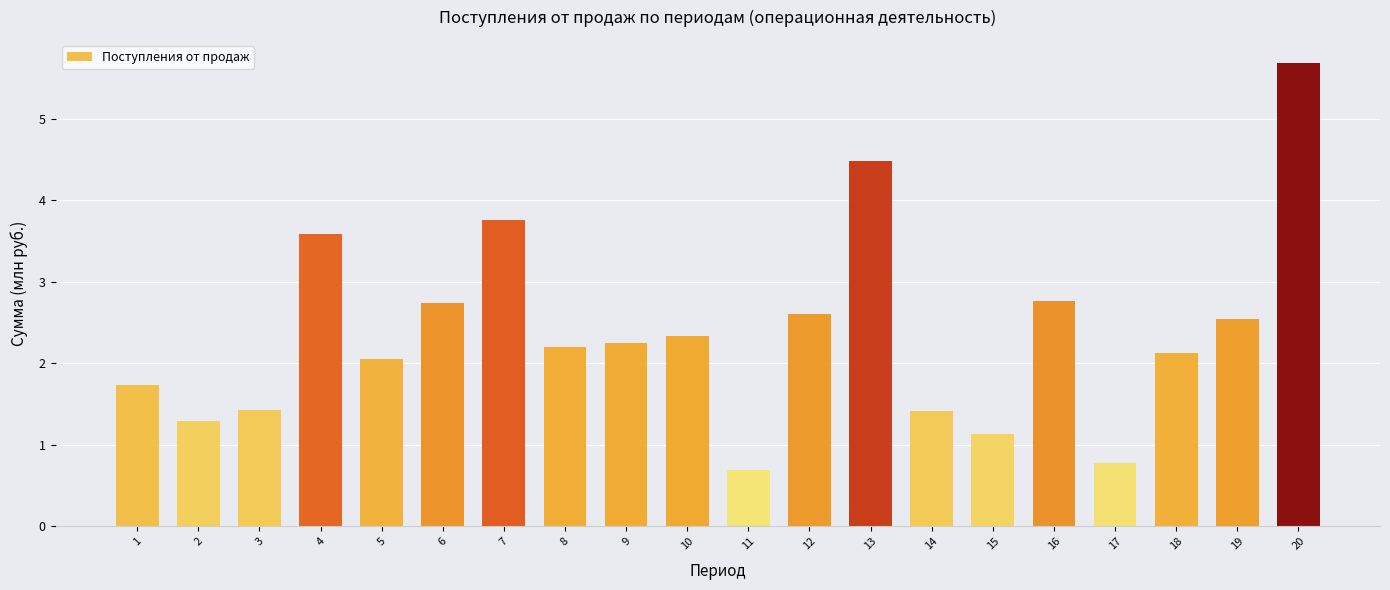

The value at 3 is 2.1. True or false?

False